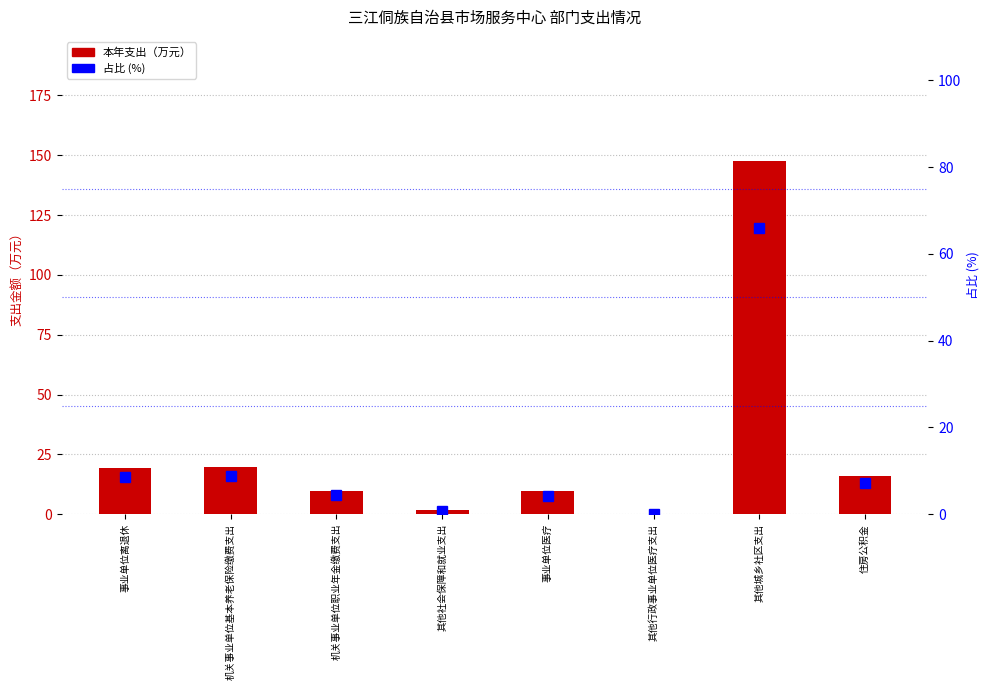

At 机关事业单位职业年金缴费支出, list the series in order from smallest to largest.

占比 (%), 本年支出（万元）